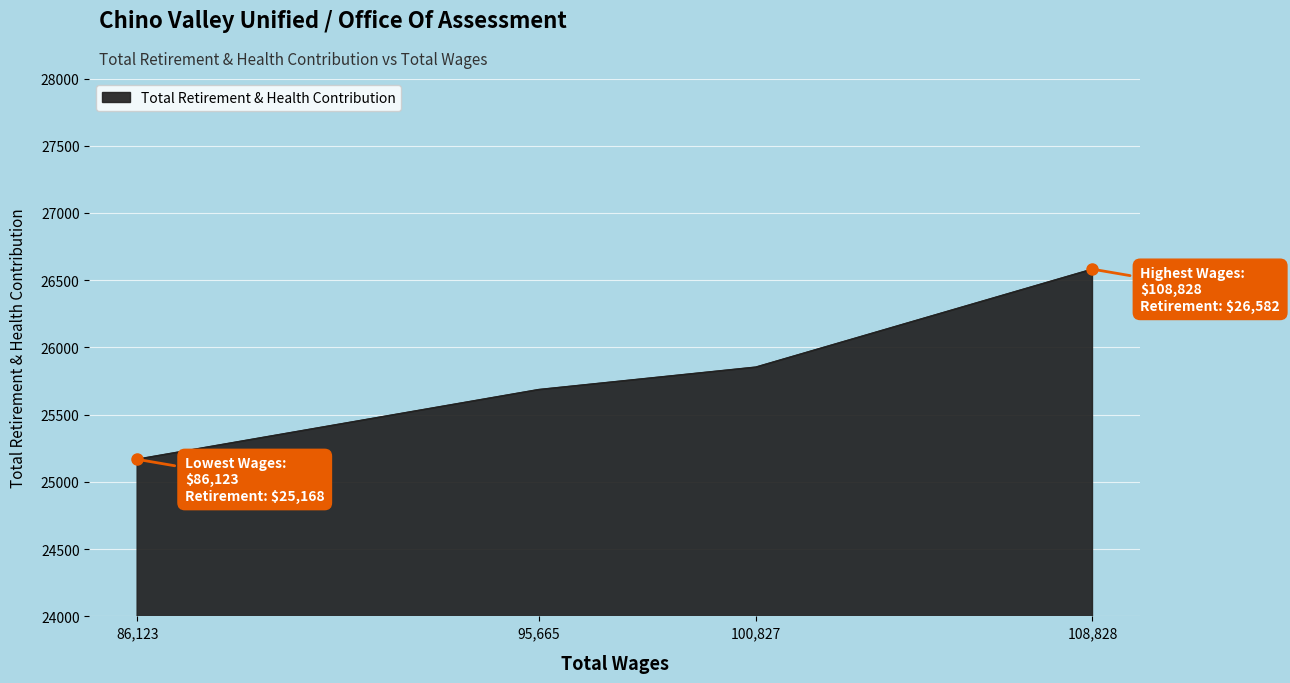

The chart shows a value of 25686 at 95,665. True or false?

True